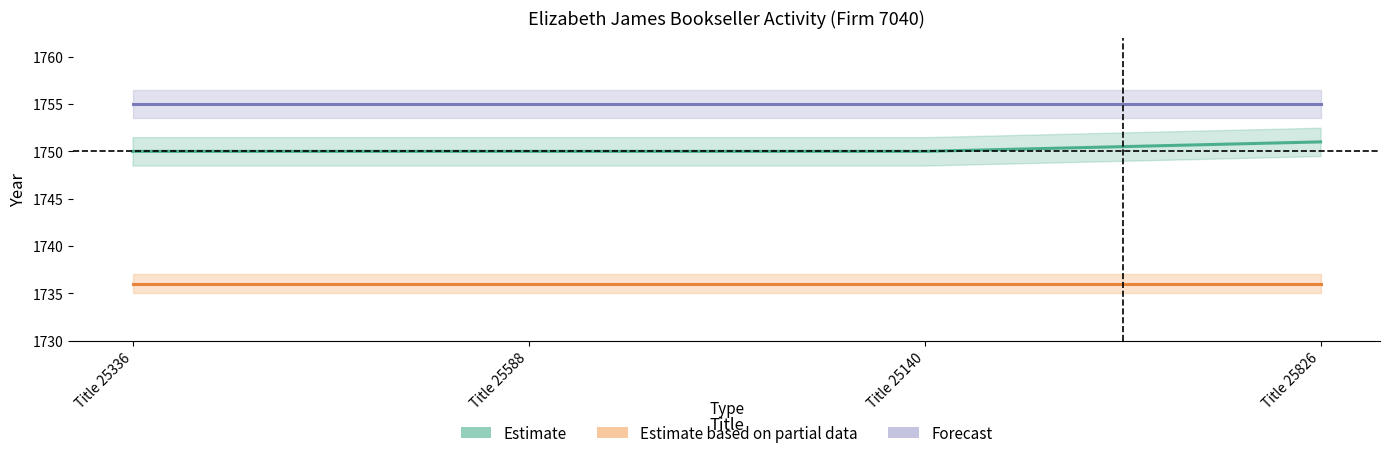

Which series changed the most between Title 25588 and Title 25826?

Estimate